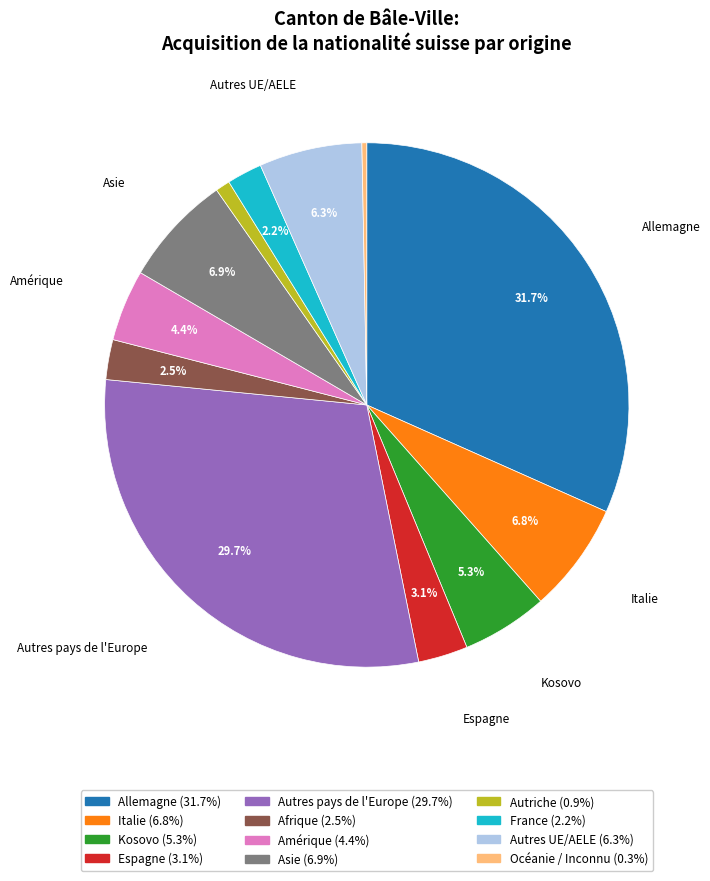

Is there a majority slice in this chart?

No